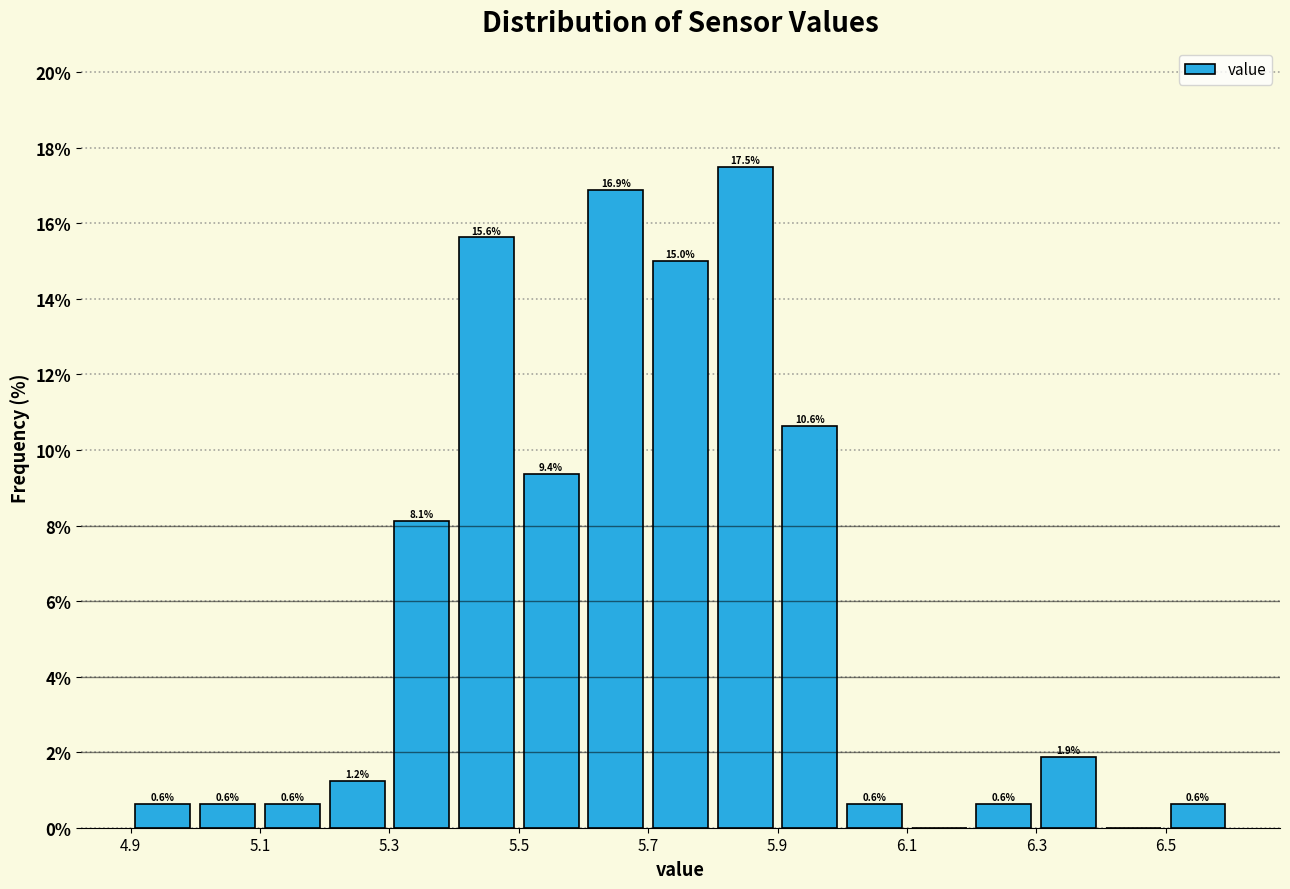

Over which range of the x-axis is the bar tallest?

5.8 to 5.9